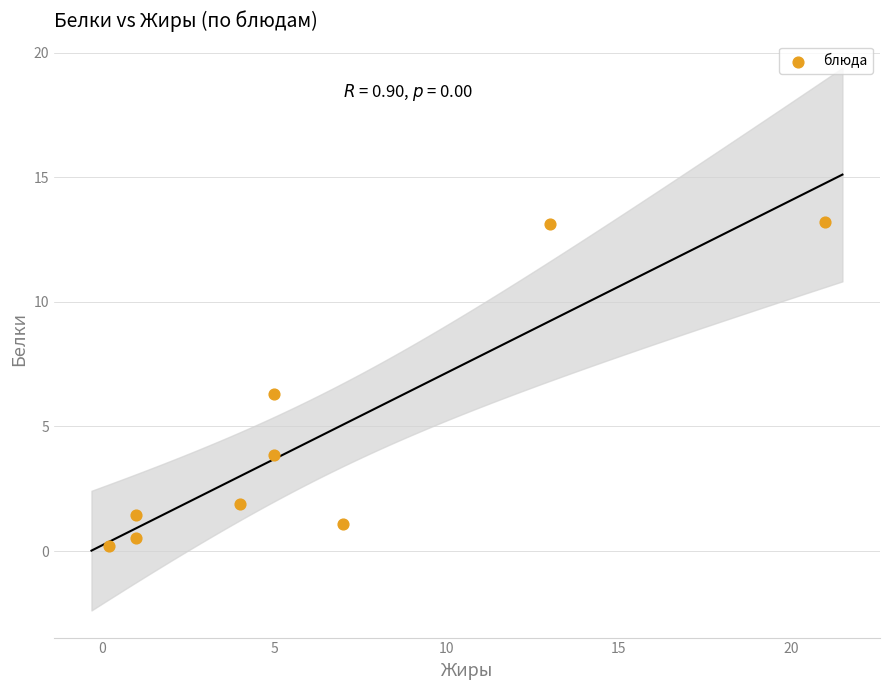

What is the average Y value?

4.6